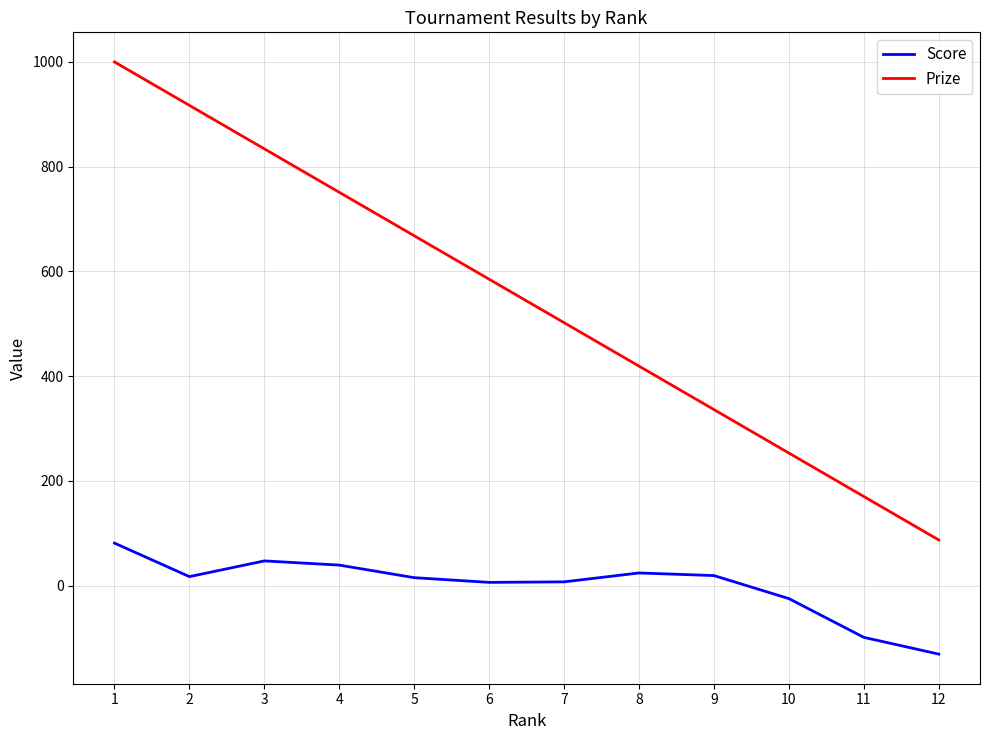

True or false: Score and Prize cross at least once.

False